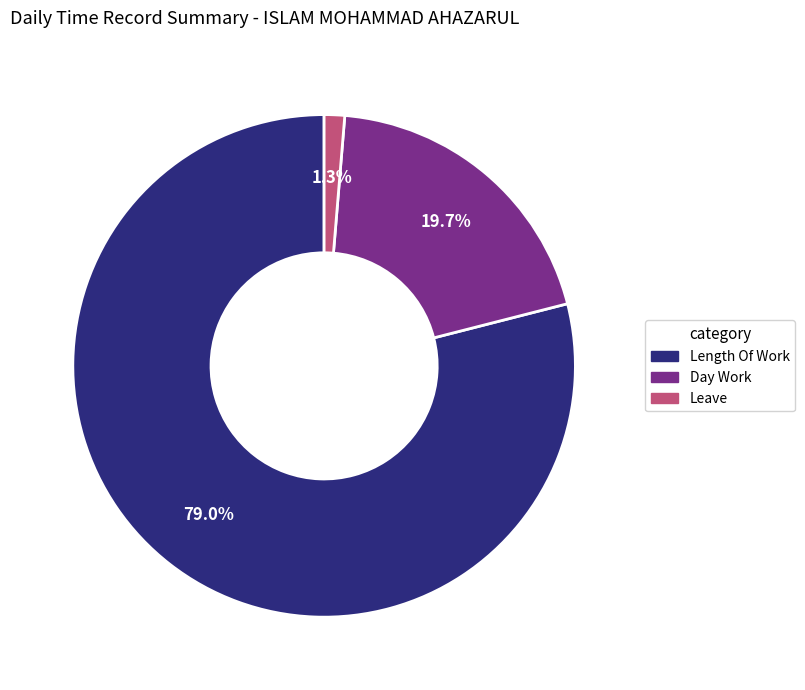

Does any single category account for the majority?

Yes